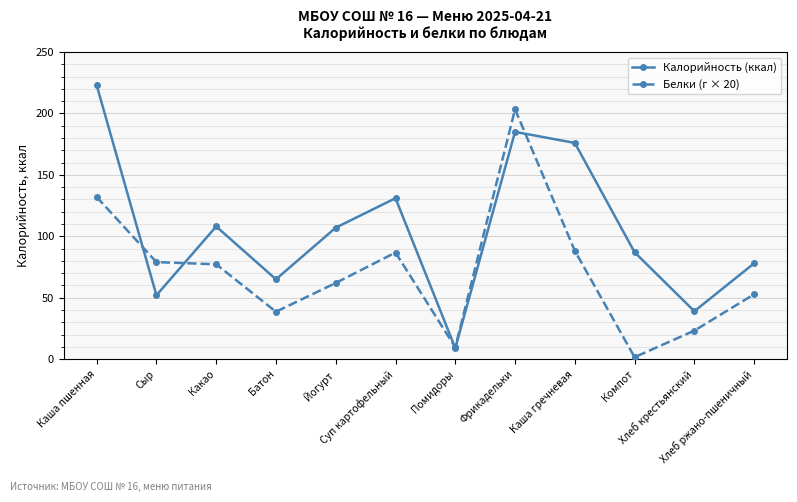

Reading right to left, extract all data points from this chart.

Калорийность (ккал): 78.0	39.0	87.0	176.0	185.0	9.0	131.0	107.0	65.0	108.0	52.0	223.0
Белки (г × 20): 52.8	23.2	1.6	88.2	203.4	9.6	86.8	62.0	38.6	77.2	79.0	132.0